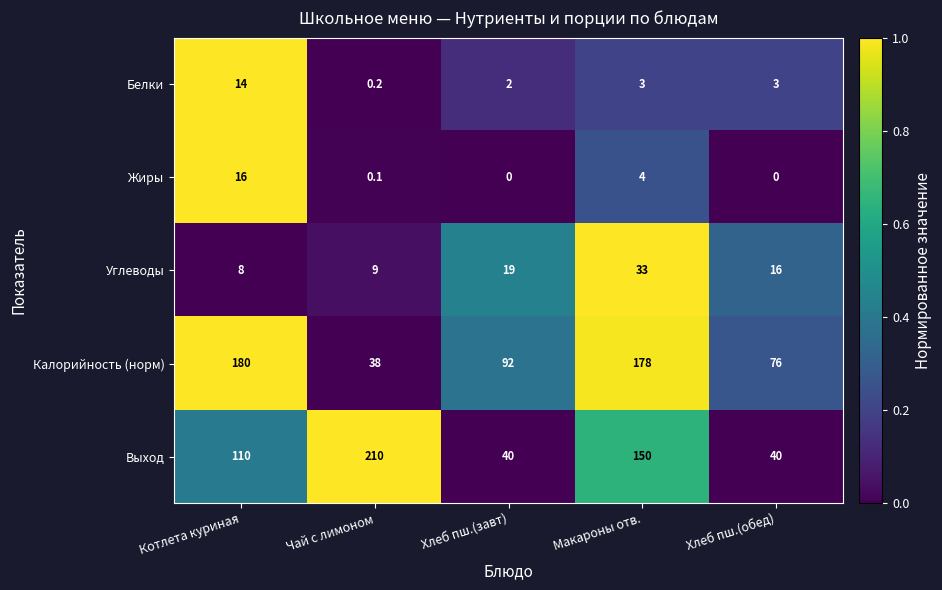

Rank the series by their maximum value, from highest to lowest.

Выход, Калорийность (норм), Углеводы, Жиры, Белки